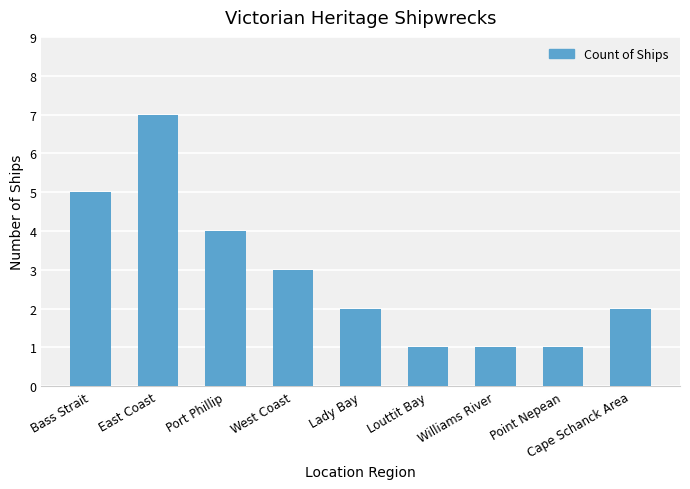

Reading left to right, extract all data points from this chart.

Bass Strait=5	East Coast=7	Port Phillip=4	West Coast=3	Lady Bay=2	Louttit Bay=1	Williams River=1	Point Nepean=1	Cape Schanck Area=2